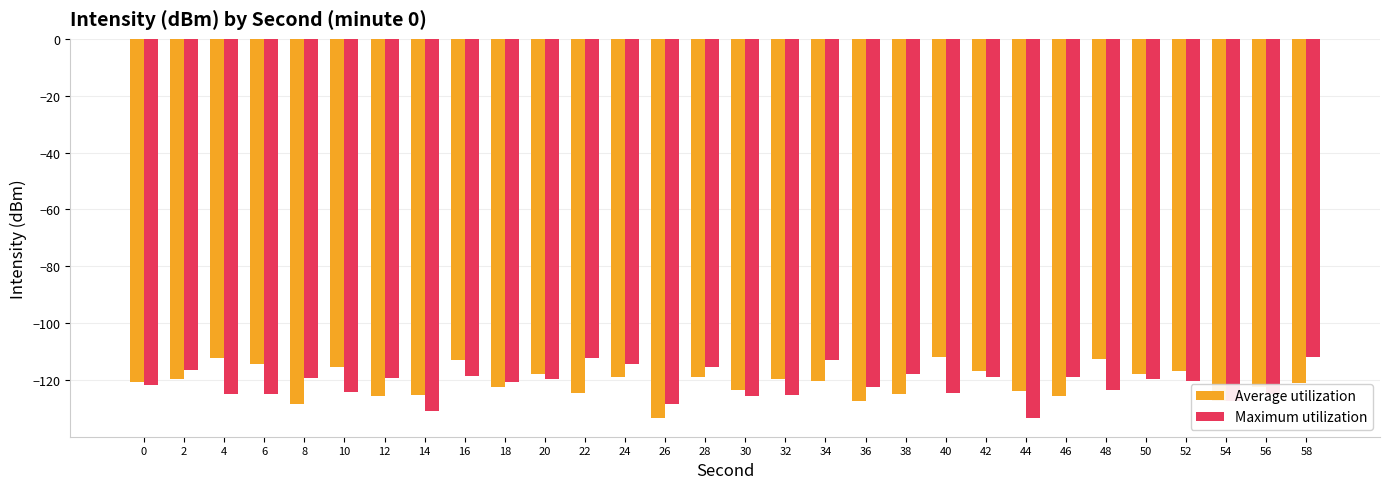

What is the difference between the maximum and second lowest values in the Maximum utilization series?

19.1